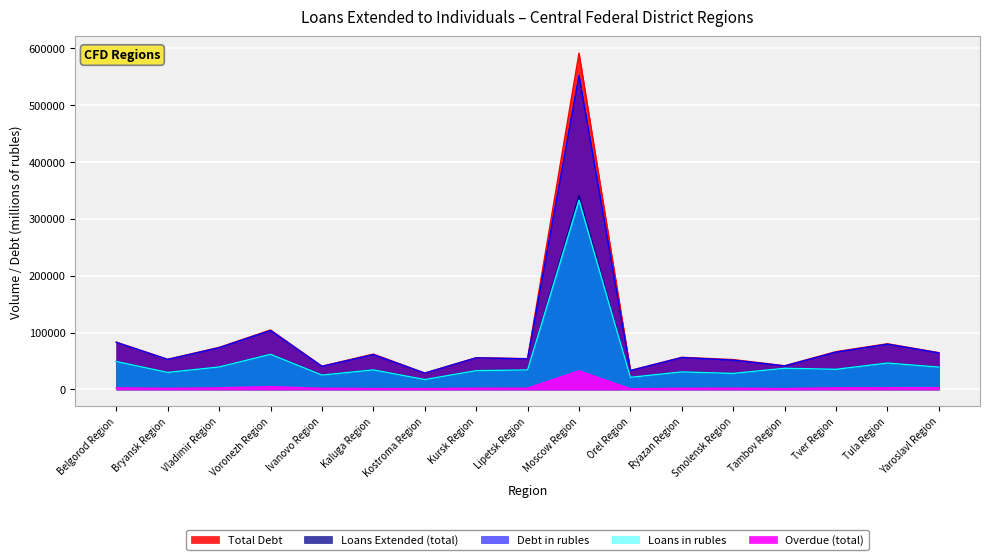

Reading left to right, extract all data points from this chart.

Total Debt: Belgorod Region=83186	Bryansk Region=53038	Vladimir Region=73963	Voronezh Region=104601	Ivanovo Region=40926	Kaluga Region=62165	Kostroma Region=28808	Kursk Region=55829	Lipetsk Region=54104	Moscow Region=591399	Orel Region=33430	Ryazan Region=56470	Smolensk Region=52570	Tambov Region=41591	Tver Region=66494	Tula Region=80336	Yaroslavl Region=64679
Loans Extended (total): Belgorod Region=49123	Bryansk Region=30112	Vladimir Region=39569	Voronezh Region=62003	Ivanovo Region=25311	Kaluga Region=34643	Kostroma Region=17408	Kursk Region=33121	Lipetsk Region=34373	Moscow Region=341023	Orel Region=21347	Ryazan Region=30958	Smolensk Region=28333	Tambov Region=37270	Tver Region=35588	Tula Region=46538	Yaroslavl Region=39401
Debt in rubles: Belgorod Region=82784	Bryansk Region=52770	Vladimir Region=73432	Voronezh Region=103716	Ivanovo Region=40612	Kaluga Region=61288	Kostroma Region=28717	Kursk Region=55570	Lipetsk Region=53844	Moscow Region=552050	Orel Region=33111	Ryazan Region=56126	Smolensk Region=51614	Tambov Region=41405	Tver Region=65636	Tula Region=79601	Yaroslavl Region=64296
Loans in rubles: Belgorod Region=49072	Bryansk Region=29974	Vladimir Region=39511	Voronezh Region=61822	Ivanovo Region=25257	Kaluga Region=34435	Kostroma Region=17400	Kursk Region=33089	Lipetsk Region=34318	Moscow Region=332810	Orel Region=21301	Ryazan Region=30857	Smolensk Region=28225	Tambov Region=37228	Tver Region=35463	Tula Region=46422	Yaroslavl Region=39299
Overdue (total): Belgorod Region=2873	Bryansk Region=1951	Vladimir Region=2876	Voronezh Region=4990	Ivanovo Region=2063	Kaluga Region=1652	Kostroma Region=1433	Kursk Region=2124	Lipetsk Region=2304	Moscow Region=32742	Orel Region=1244	Ryazan Region=1994	Smolensk Region=2144	Tambov Region=1591	Tver Region=2933	Tula Region=2981	Yaroslavl Region=3261